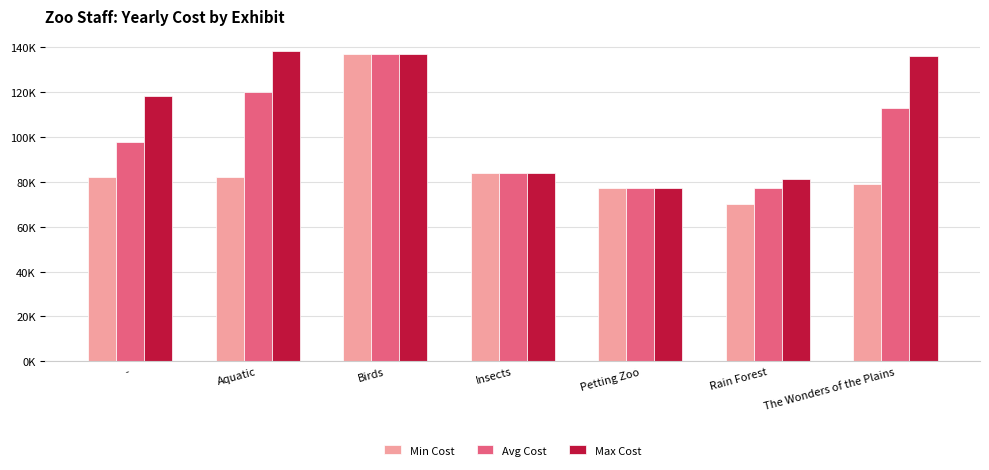

Does the chart contain stacked bars?

No